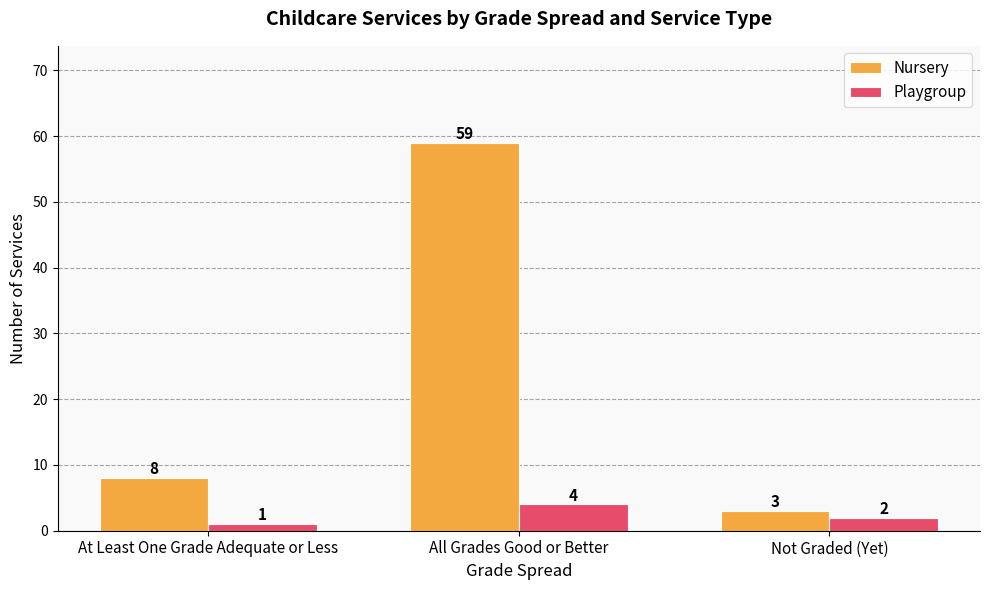

How many series are shown in this chart?

2